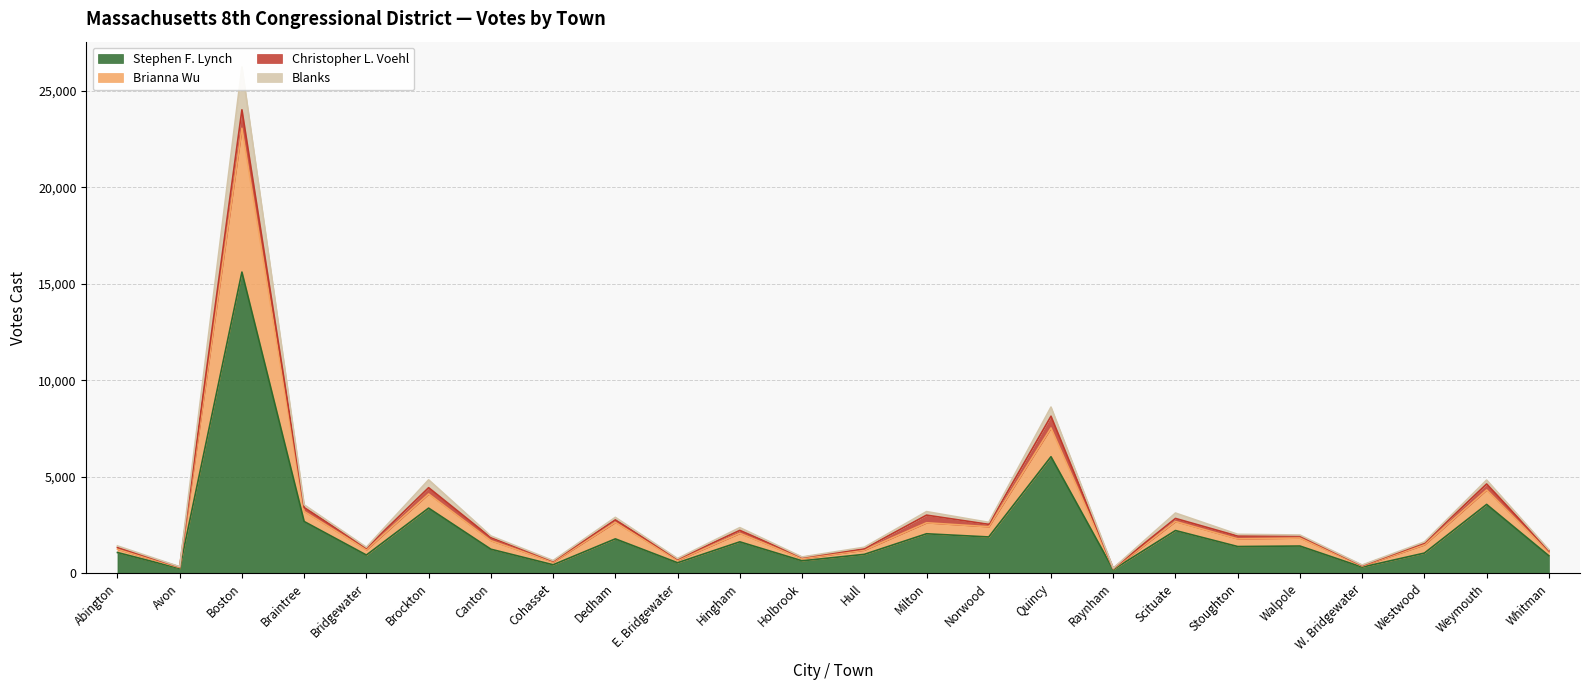

At which category is the sum across all series the highest?

Boston